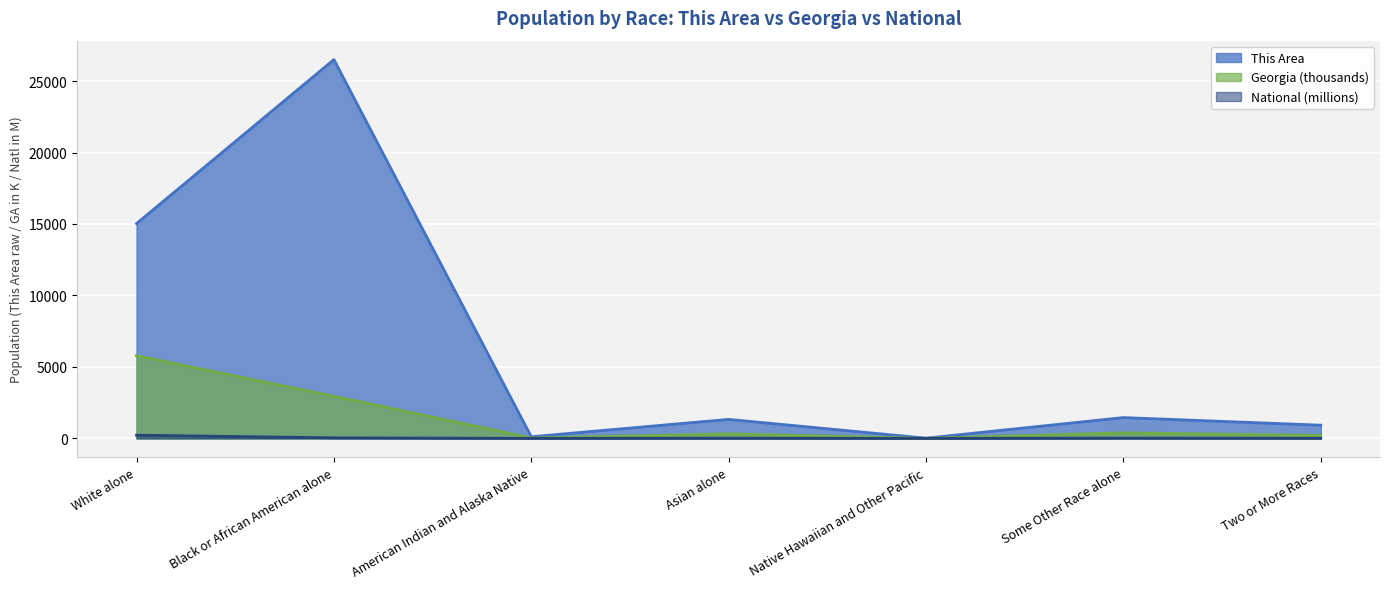

Rank the categories by This Area value from highest to lowest.

Black or African American alone, White alone, Some Other Race alone, Asian alone, Two or More Races, American Indian and Alaska Native, Native Hawaiian and Other Pacific